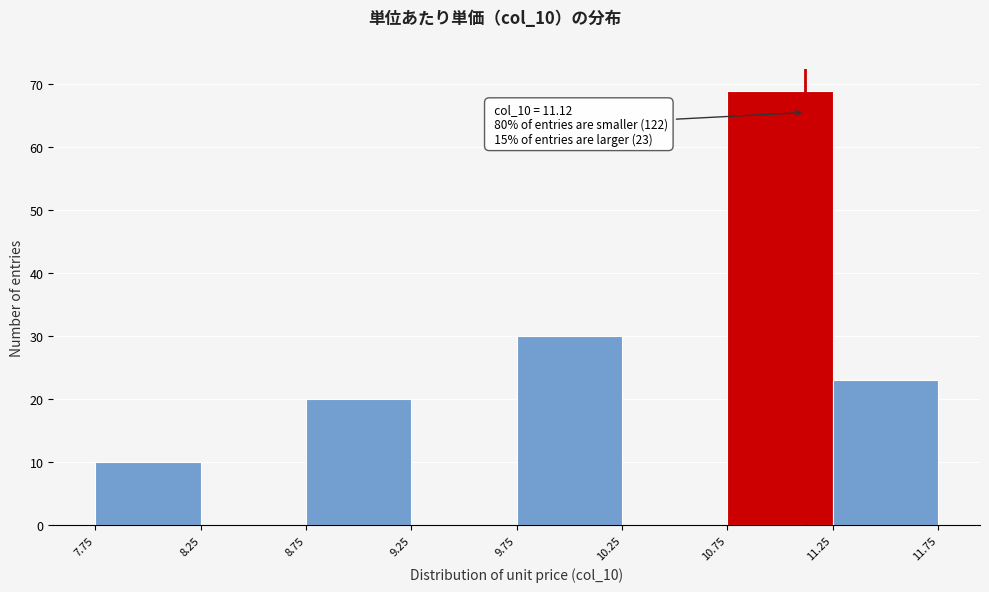

Which range on the x-axis has the tallest bar?

10.75 to 11.25